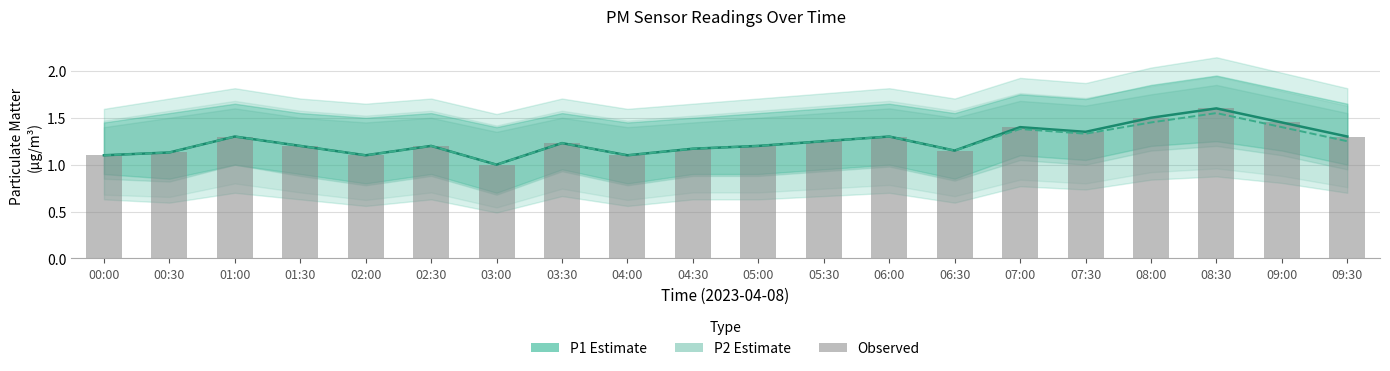

Which series has the largest range (max minus min)?

P1 (Estimate)